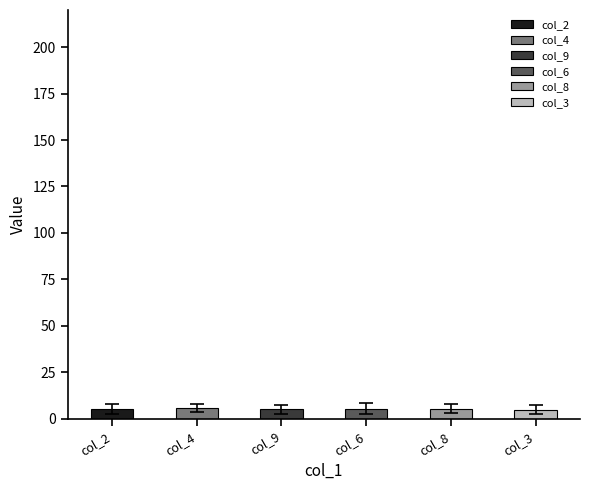

What are all the series names shown in the legend?

col_2, col_4, col_9, col_6, col_8, col_3